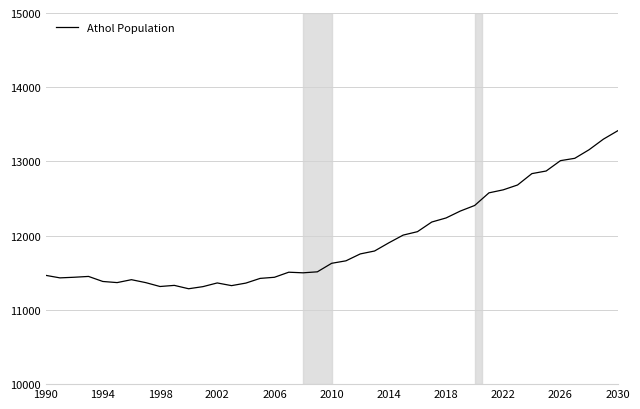

What is the maximum value shown in the chart?

13413.2